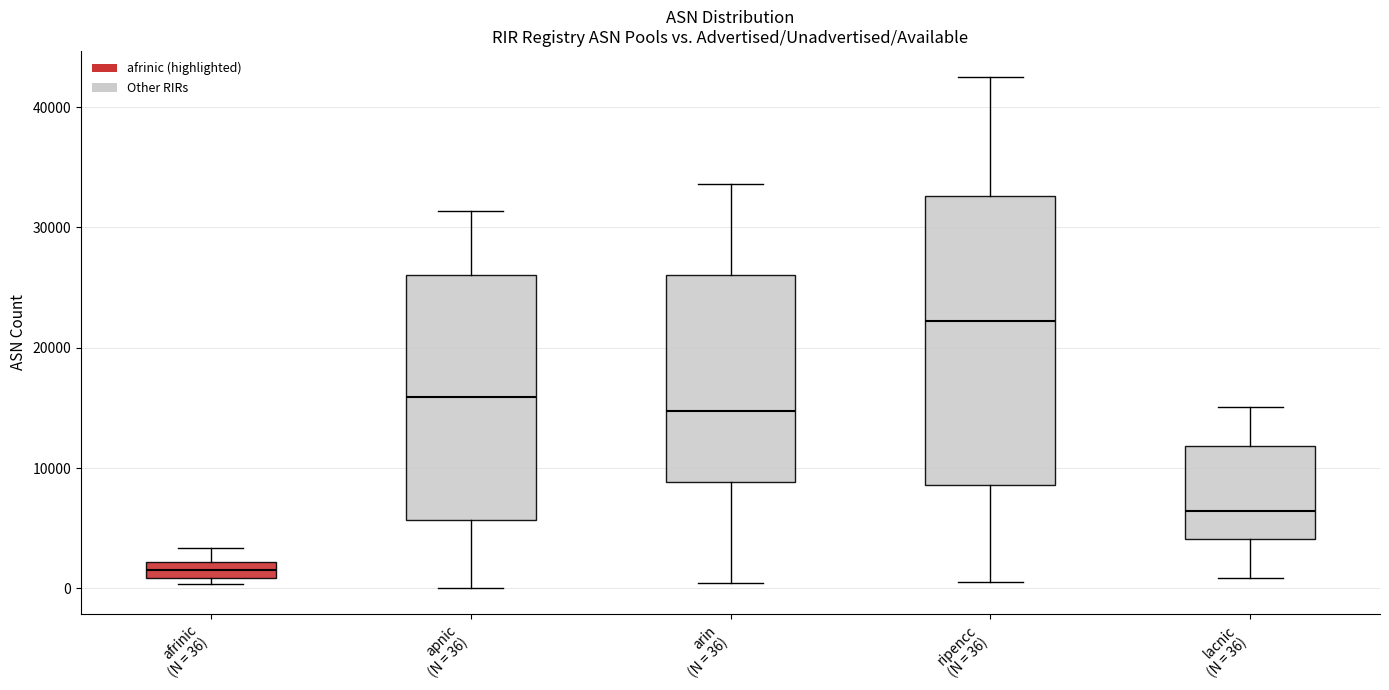

Where does the lower whisker of the box for lacnic (N = 36) end on the y-axis? The values are not printed on the chart, so give them approximately, as read against the axis.

1000